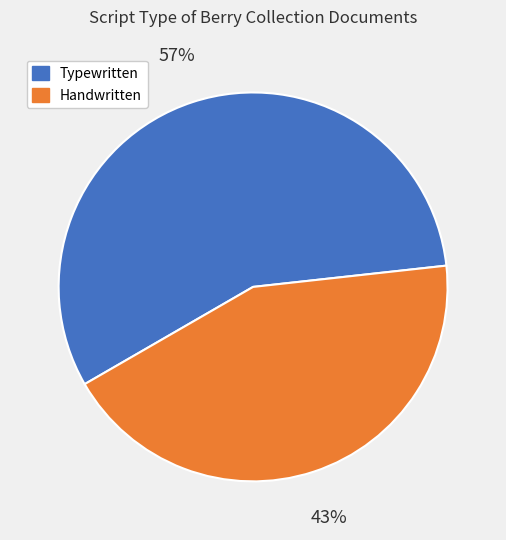

Rank the categories by value from lowest to highest.

Handwritten, Typewritten